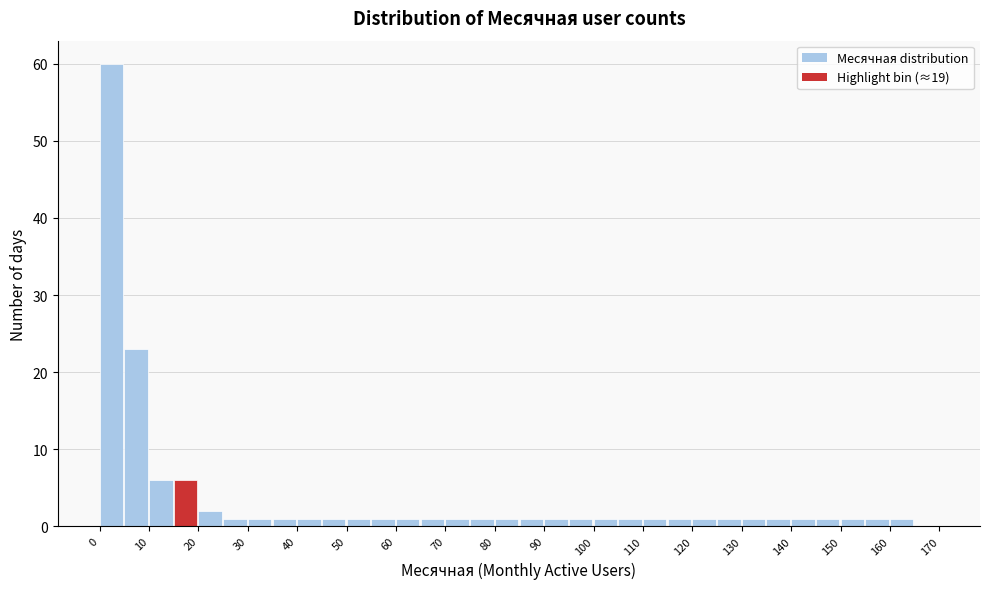

Reading left to right, list every bar in this chart as the range it spans on the x-axis followed by its height. The values are not printed on the chart, so give them approximately, as read against the axis.

0 to 5: 60
5 to 10: 23
10 to 15: 6
15 to 20: 6
20 to 25: 2
25 to 30: 1
30 to 35: 1
35 to 40: 1
40 to 45: 1
45 to 50: 1
50 to 55: 1
55 to 60: 1
60 to 65: 1
65 to 70: 1
70 to 75: 1
75 to 80: 1
80 to 85: 1
85 to 90: 1
90 to 95: 1
95 to 100: 1
100 to 105: 1
105 to 110: 1
110 to 115: 1
115 to 120: 1
120 to 125: 1
125 to 130: 1
130 to 135: 1
135 to 140: 1
140 to 145: 1
145 to 150: 1
150 to 155: 1
155 to 160: 1
160 to 165: 1
165 to 170: 0